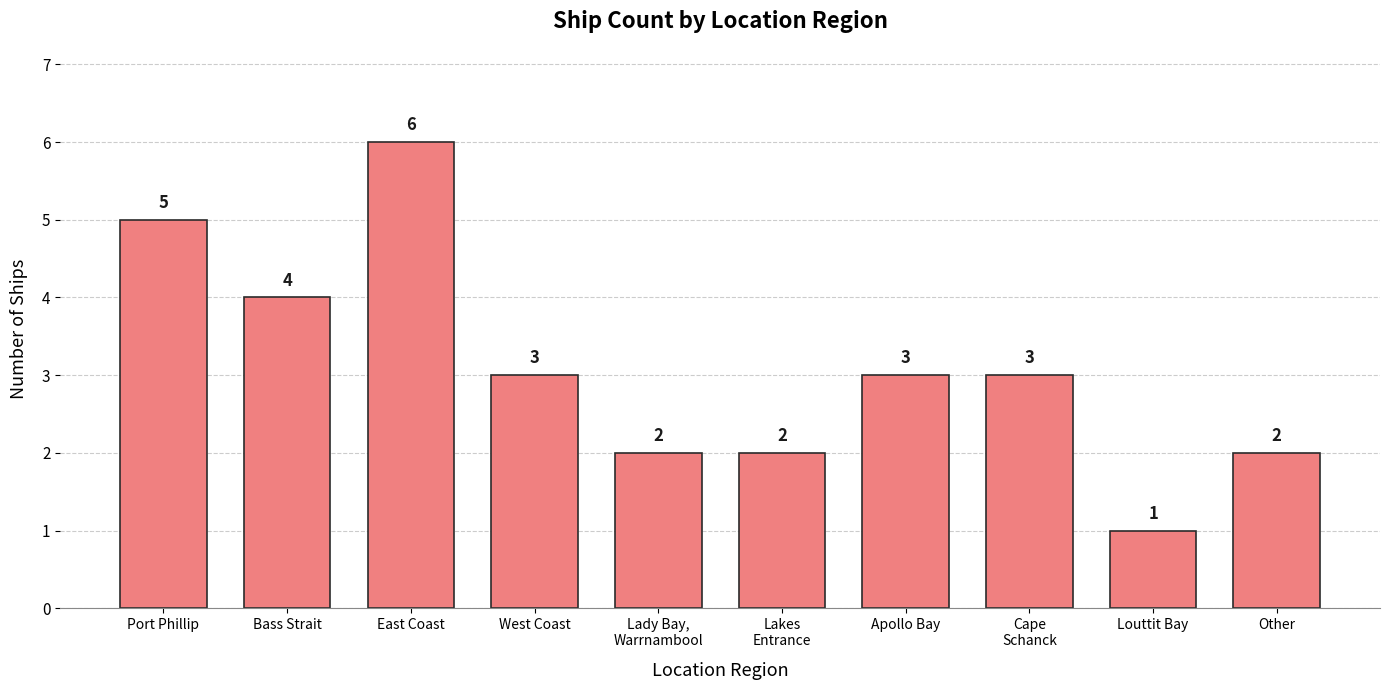

What is the smallest value displayed?

1